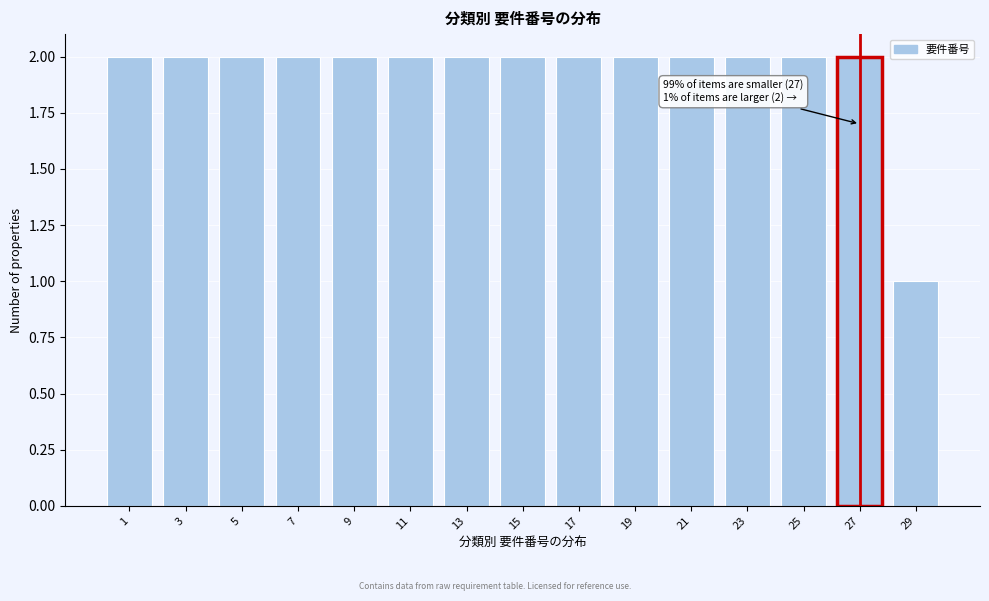

Reading left to right, extract all data points from this chart.

2	2	2	2	2	2	2	2	2	2	2	2	2	2	1